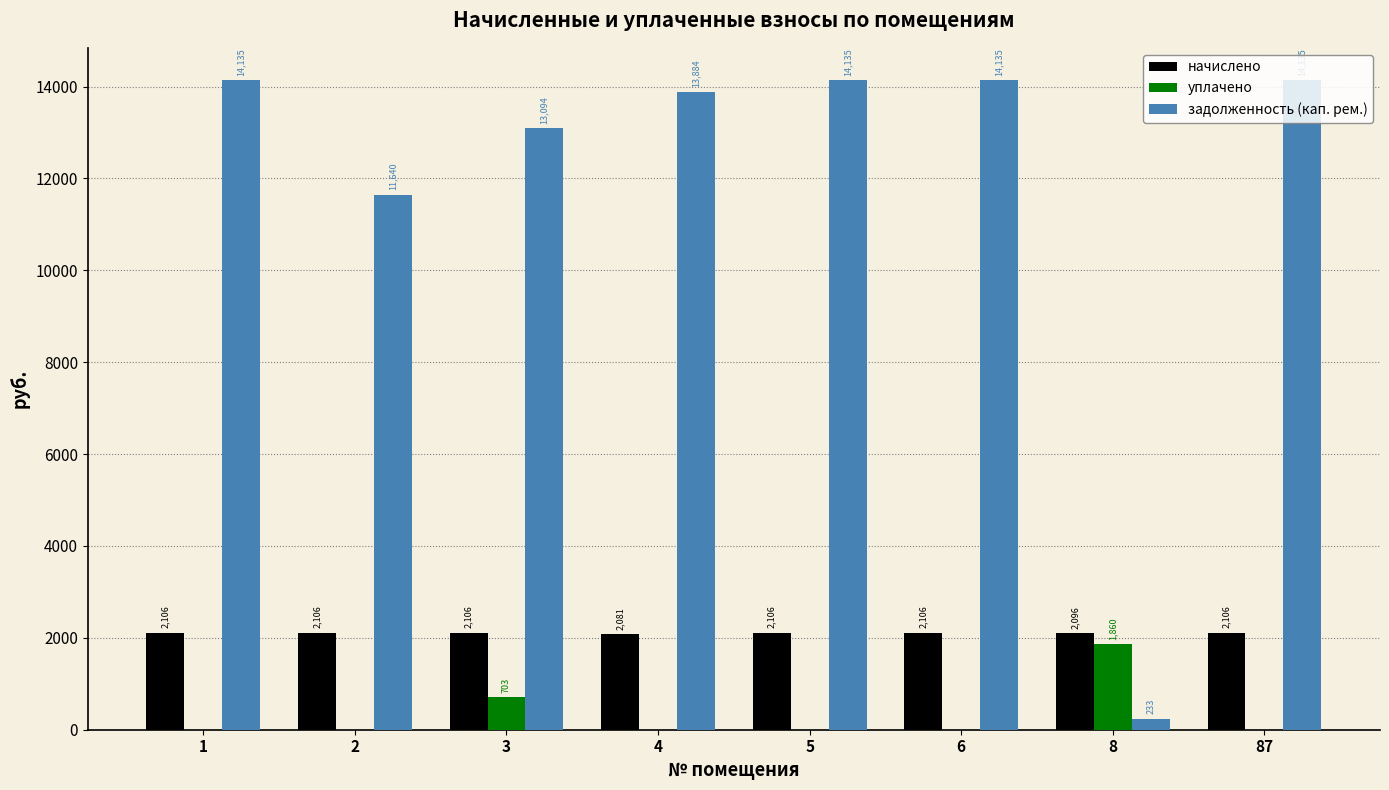

Is the value of уплачено at 1 greater than the value of задолженность (кап. рем.) at 3?

No